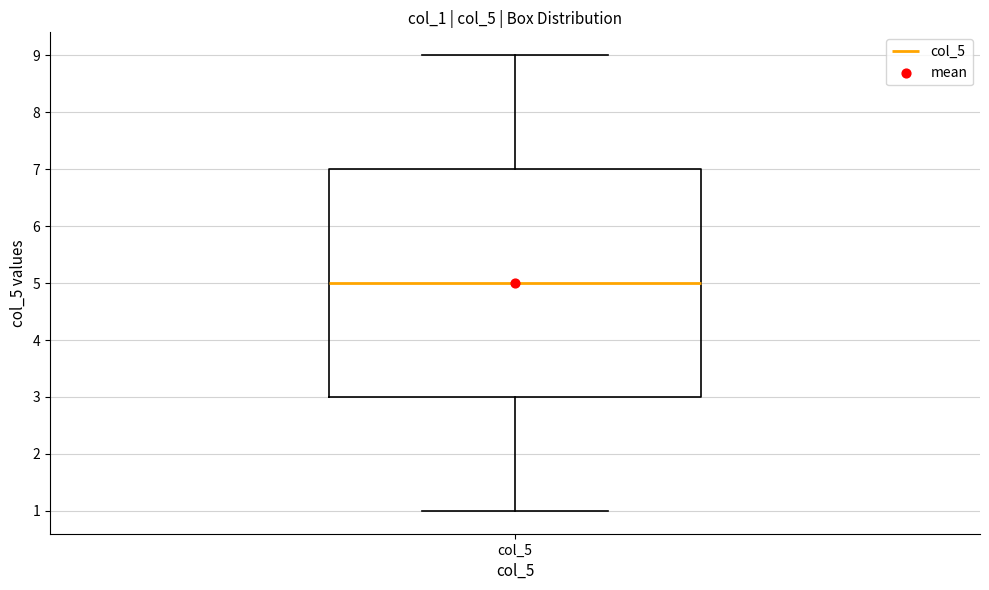

Read this box plot against the y-axis: the position of the median line, the range covered by the box, and the ends of both whiskers. The values are not printed on the chart, so give them approximately, as read against the axis.

median 5, box 3 to 7, whiskers 1 to 9